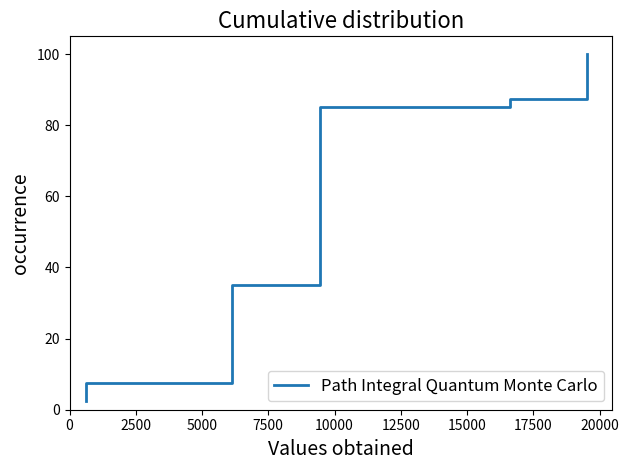

Does the chart display data point markers on the line(s)?

No